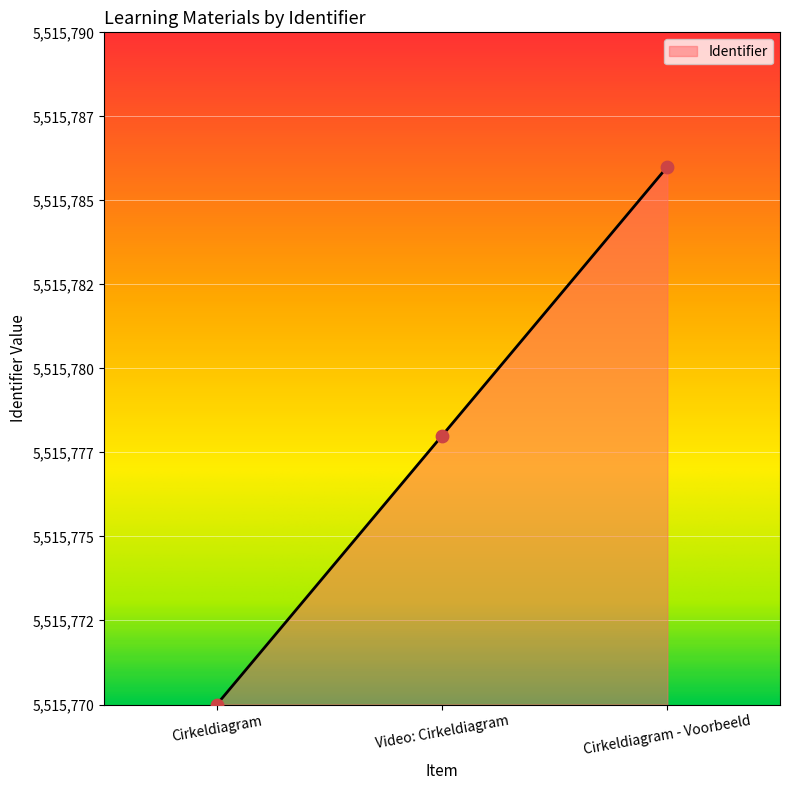

What is the change in value from Cirkeldiagram to Cirkeldiagram - Voorbeeld?

+16